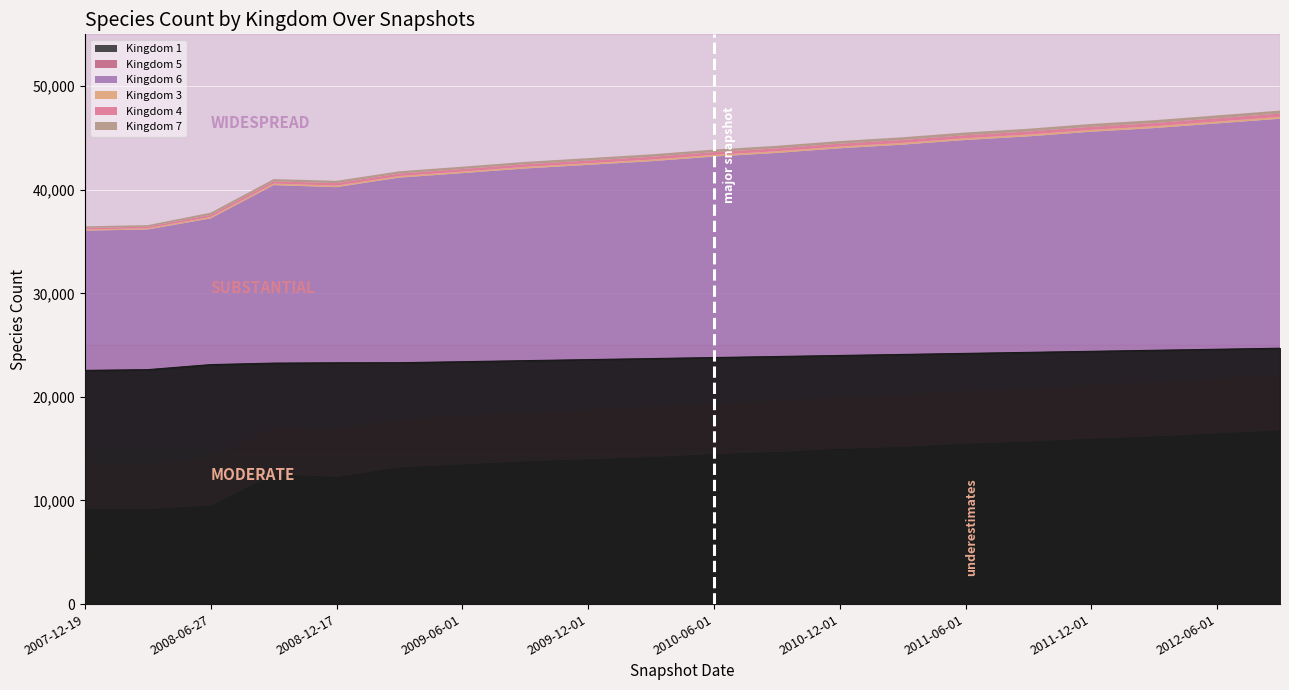

Does the chart display data point markers on the line(s)?

No